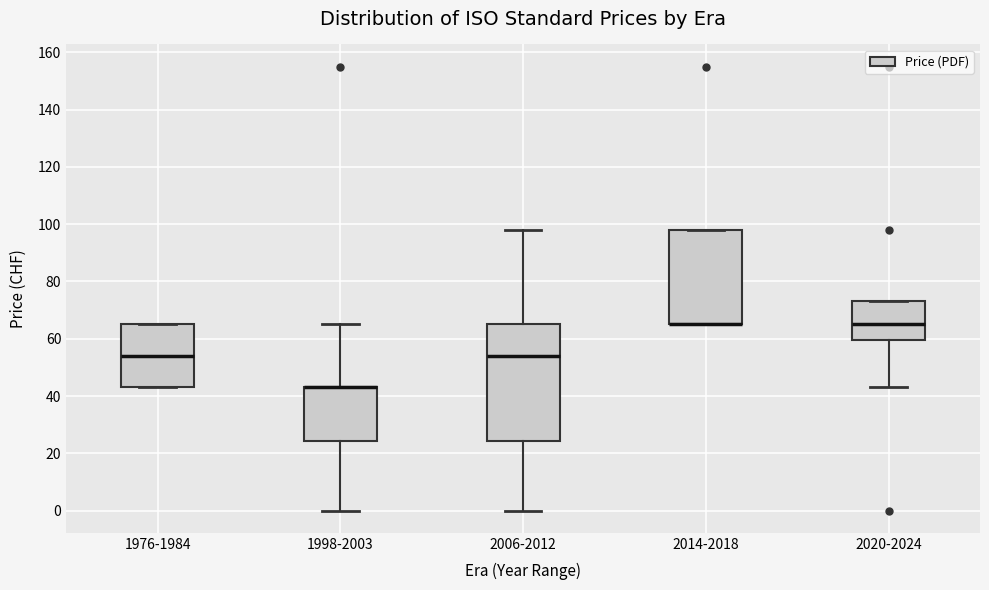

Where is the lower edge of the box for 1976-1984 on the y-axis? The values are not printed on the chart, so give them approximately, as read against the axis.

44